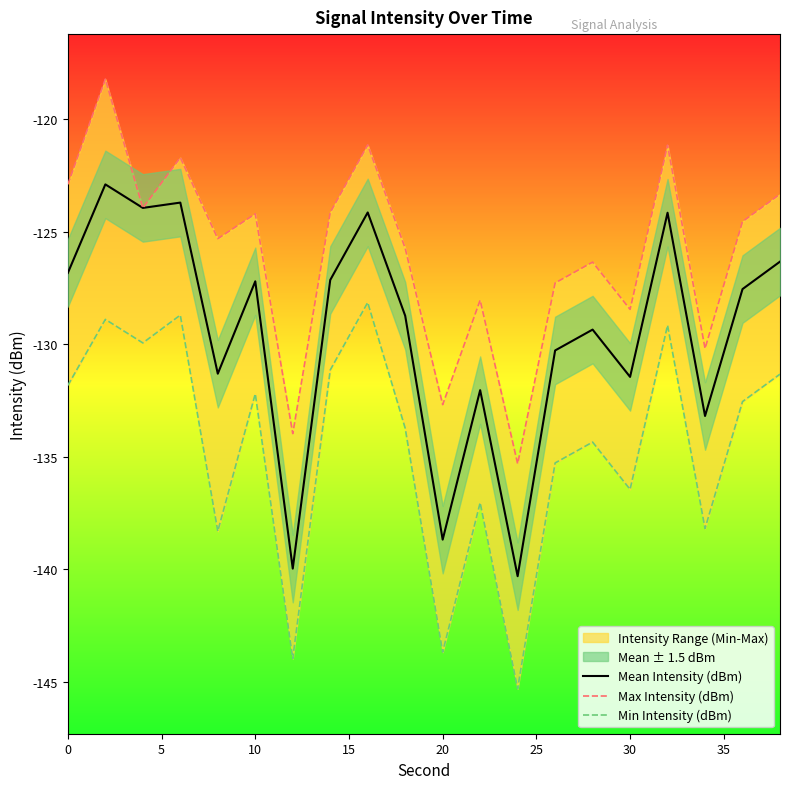

What is the maximum value for Mean Intensity (dBm)?

-122.9